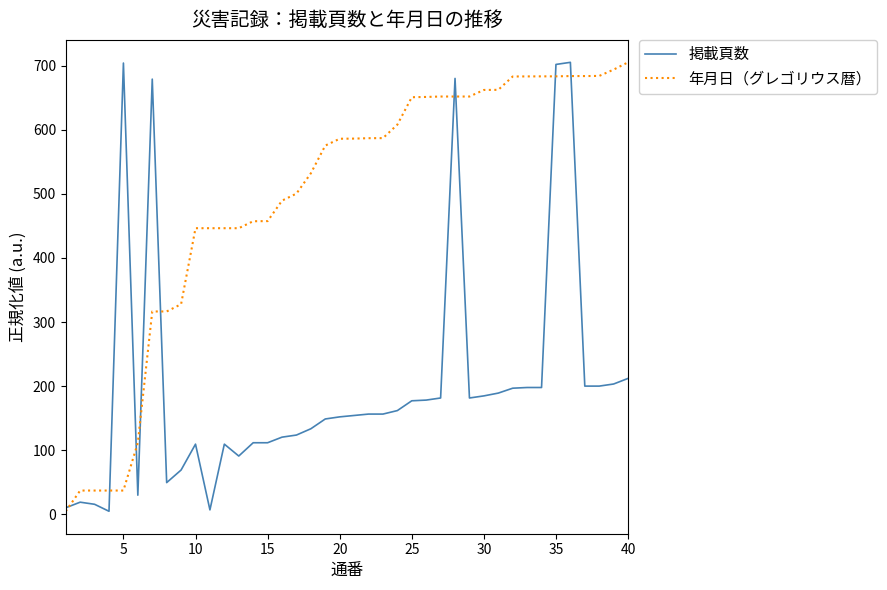

Which series has the largest total across all categories?

年月日（グレゴリウス暦）